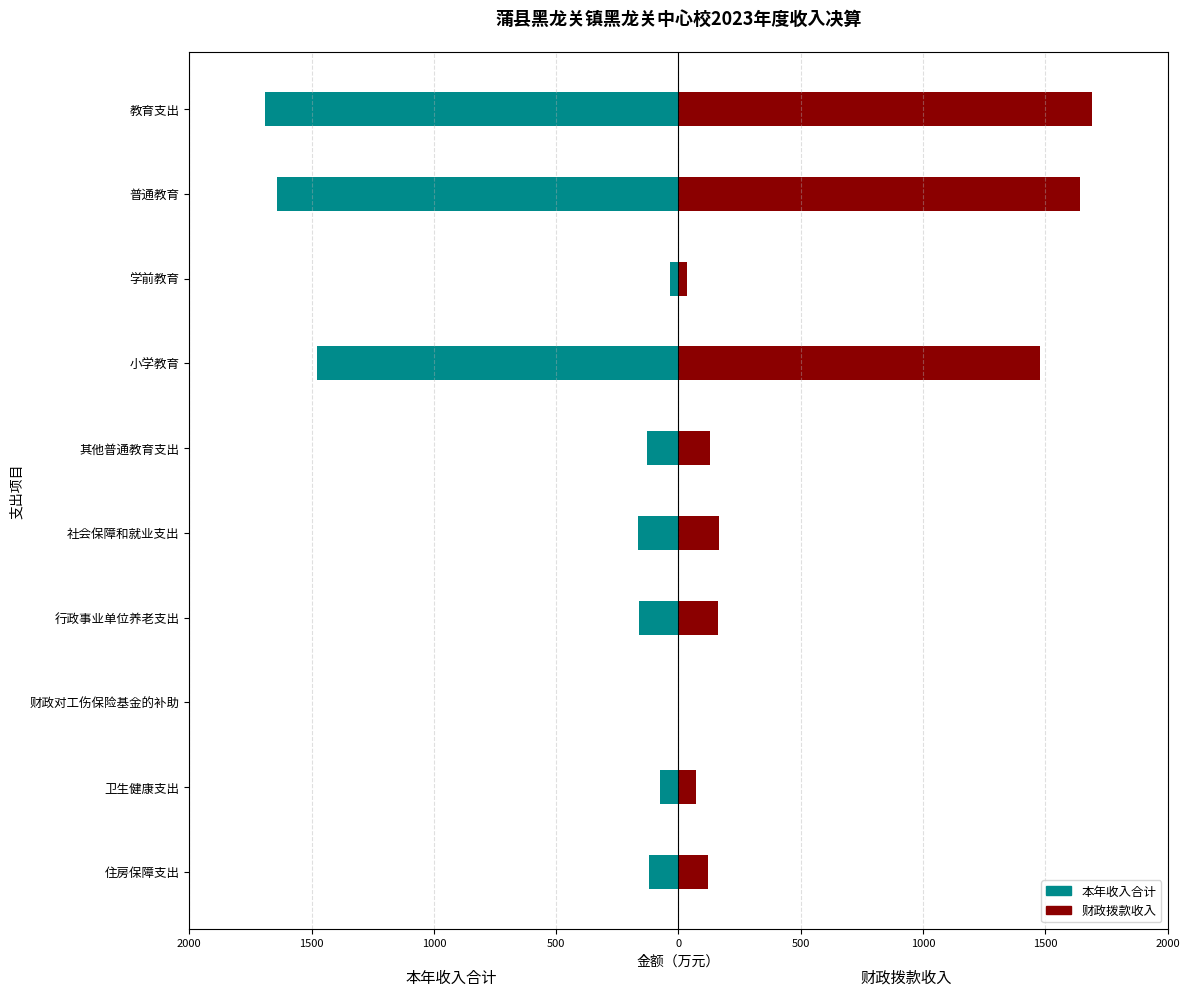

How many values in the 本年收入合计 series are below -129?

6